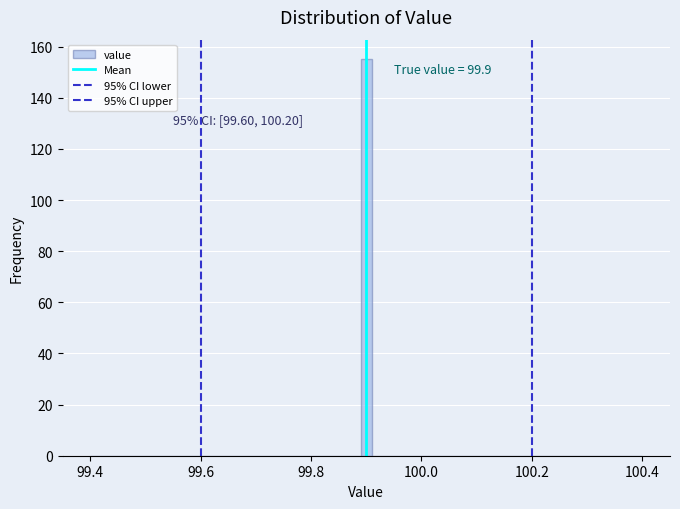

Read against the x-axis, roughly where is the centre of the tallest bar?

99.90